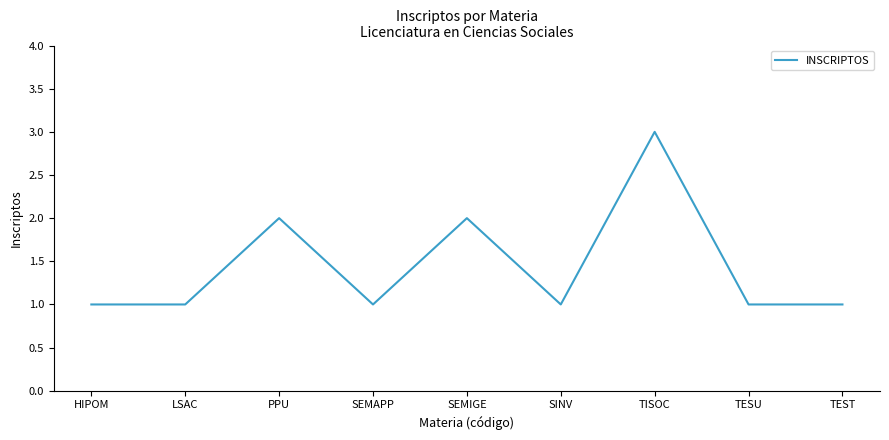

Which label corresponds to the largest value in the chart?

TISOC